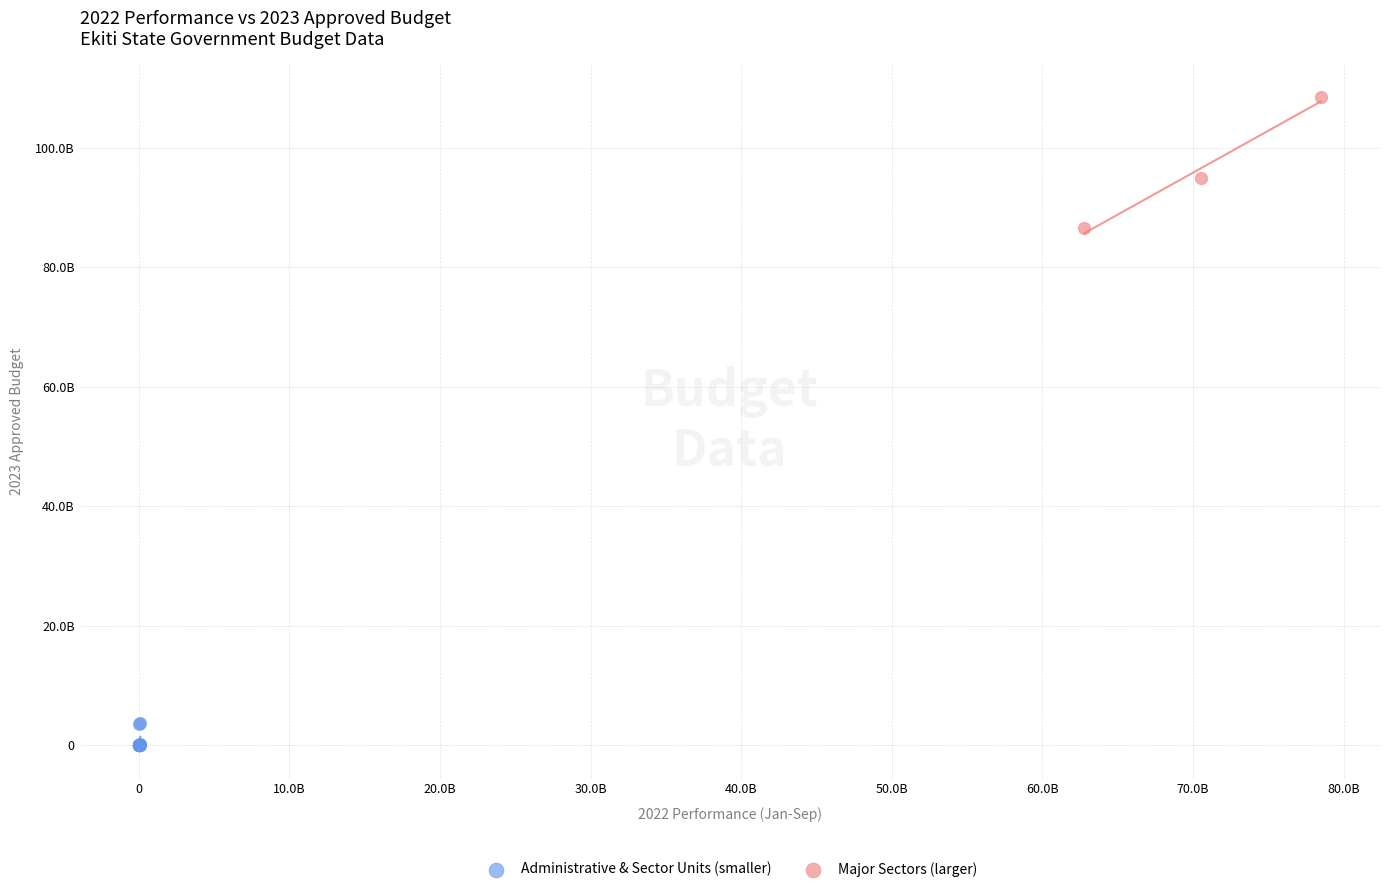

What are all the series names shown in the legend?

Administrative & Sector Units (smaller), Major Sectors (larger)